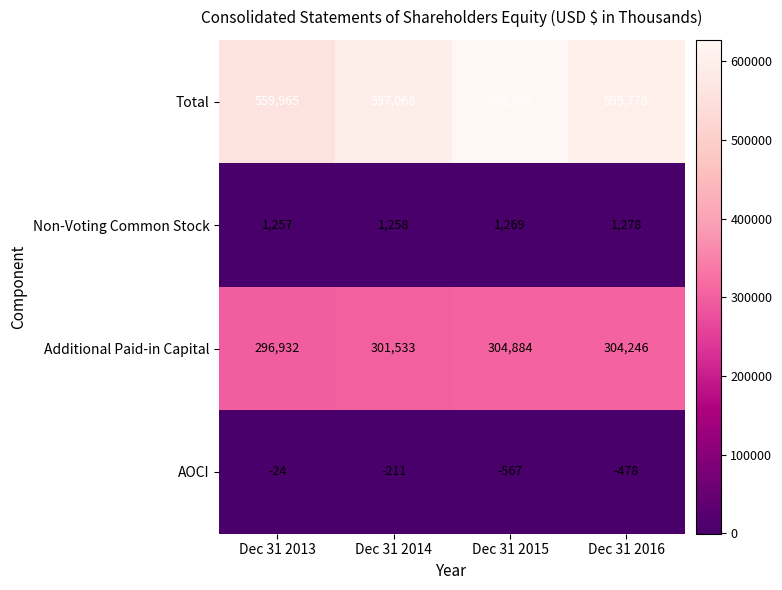

At which label is Additional Paid-in Capital closest to 300908?

Dec 31 2014